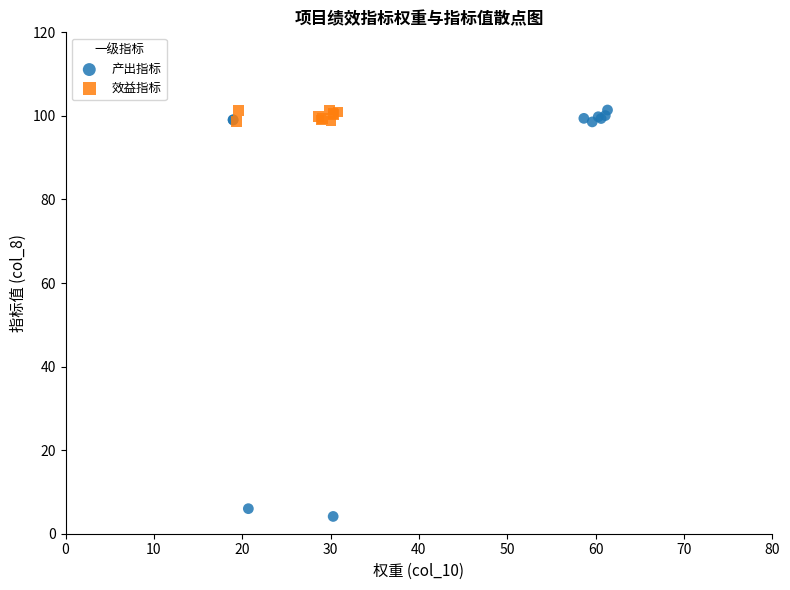

Which series has the widest spread of Y values?

产出指标